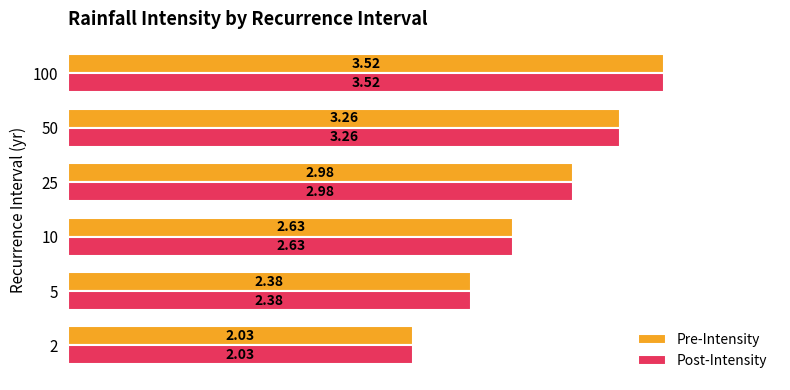

Rank the categories by Post-Intensity value from lowest to highest.

2, 5, 10, 25, 50, 100